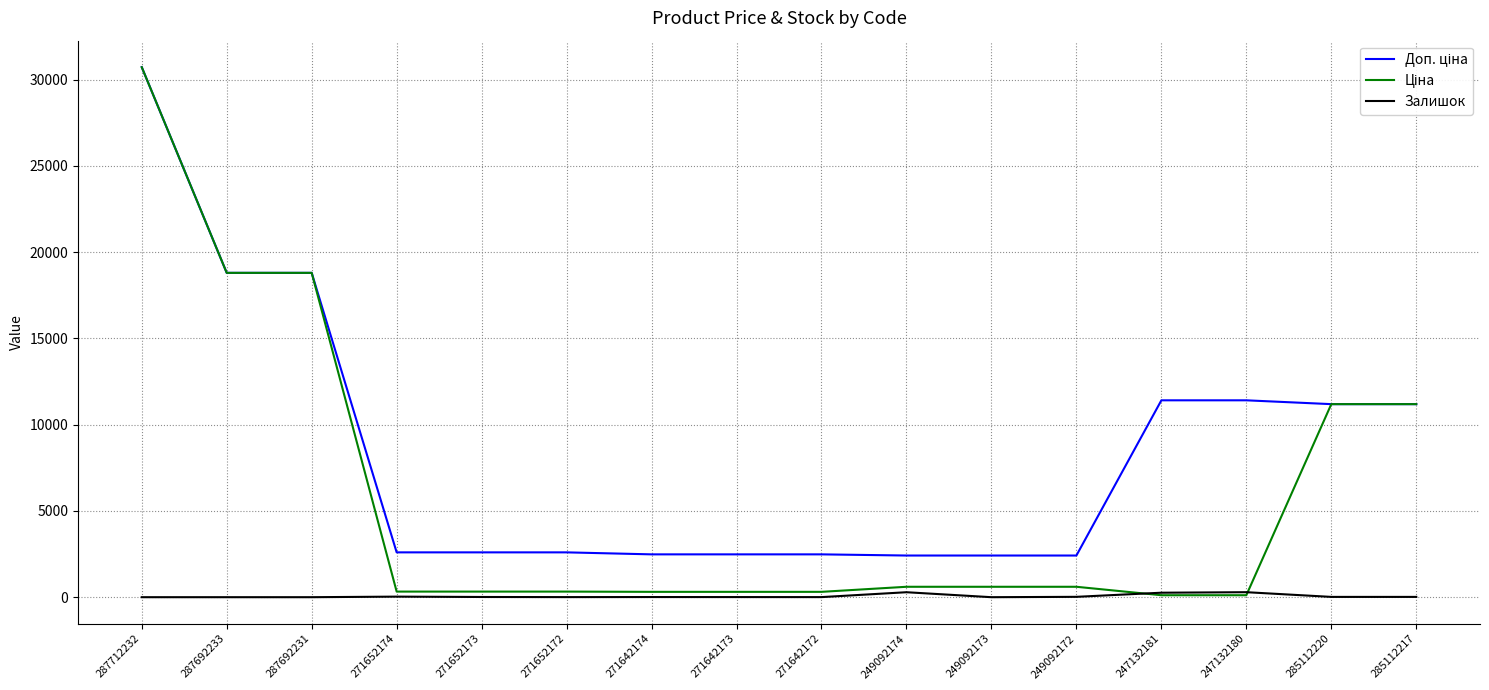

What is the greatest value displayed?

30717.1